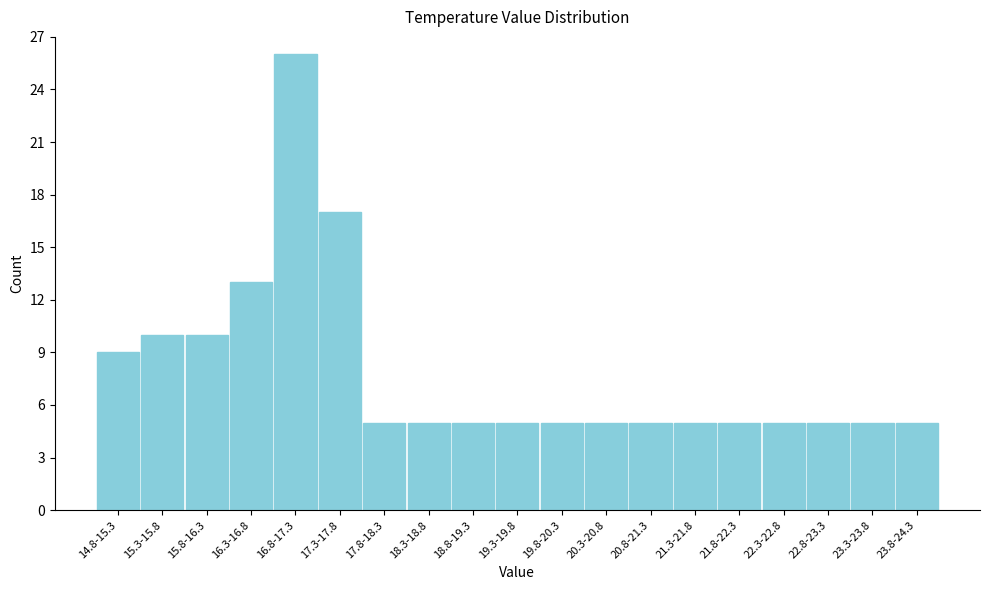

Reading left to right, list all the values displayed in this chart.

14.8-15.3=9	15.3-15.8=10	15.8-16.3=10	16.3-16.8=13	16.8-17.3=26	17.3-17.8=17	17.8-18.3=5	18.3-18.8=5	18.8-19.3=5	19.3-19.8=5	19.8-20.3=5	20.3-20.8=5	20.8-21.3=5	21.3-21.8=5	21.8-22.3=5	22.3-22.8=5	22.8-23.3=5	23.3-23.8=5	23.8-24.3=5